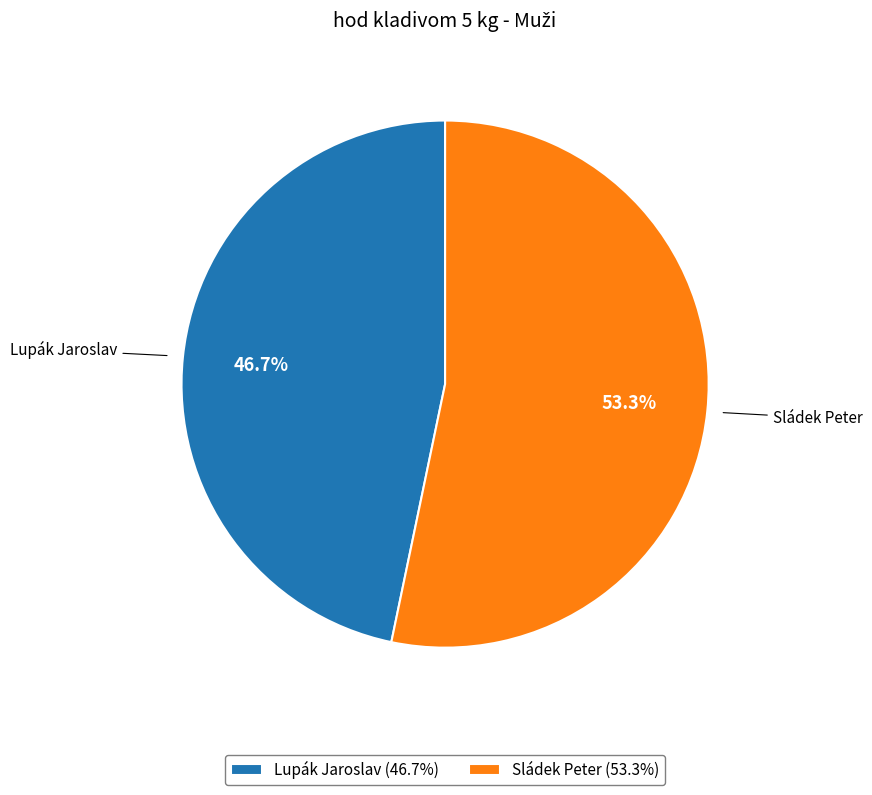

To the nearest percent, what is the difference between the Lupák Jaroslav and Sládek Peter slice percentages?

7%